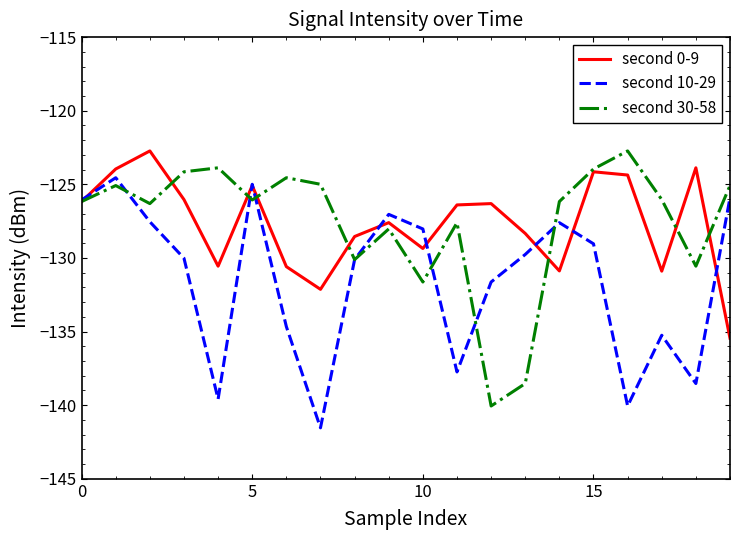

What is the lowest value of the second 10-29 series?

-141.5